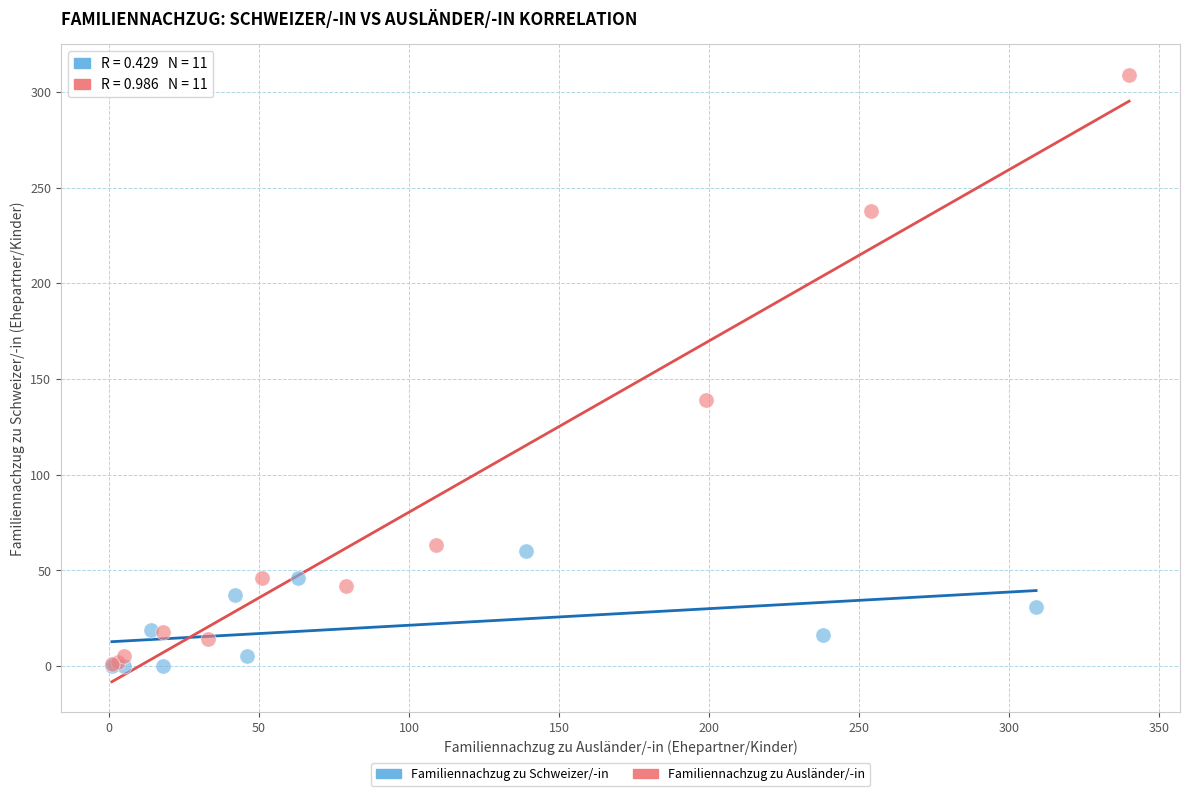

Which series reaches the maximum Y coordinate?

Familiennachzug zu Ausländer/-in